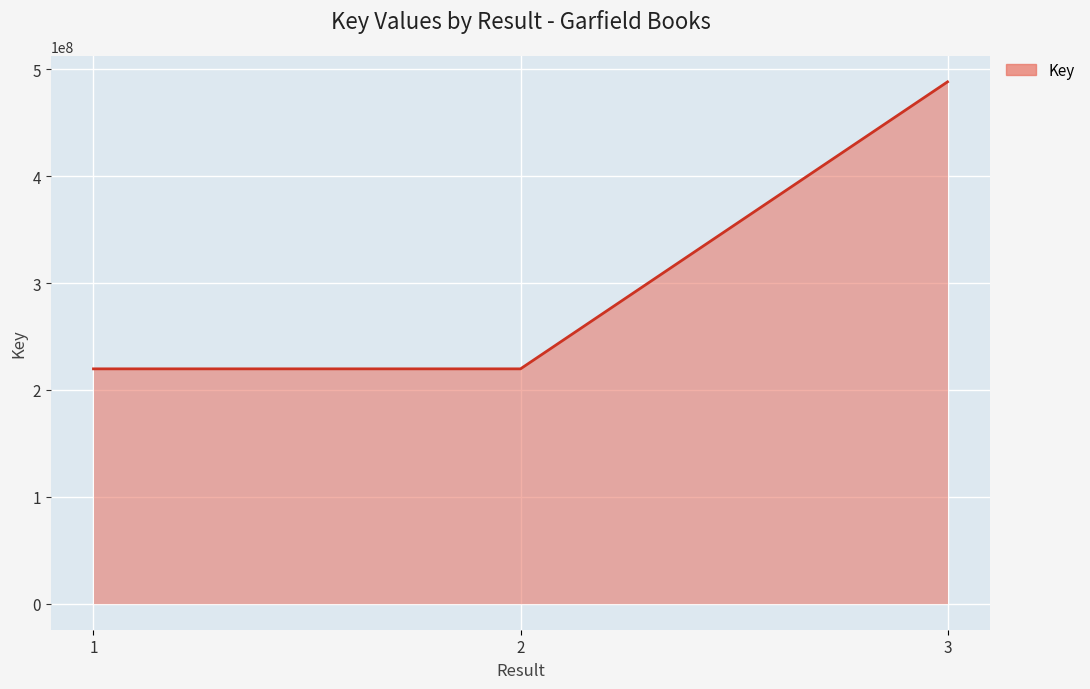

Read the value at 2, to the nearest 10.

219711670